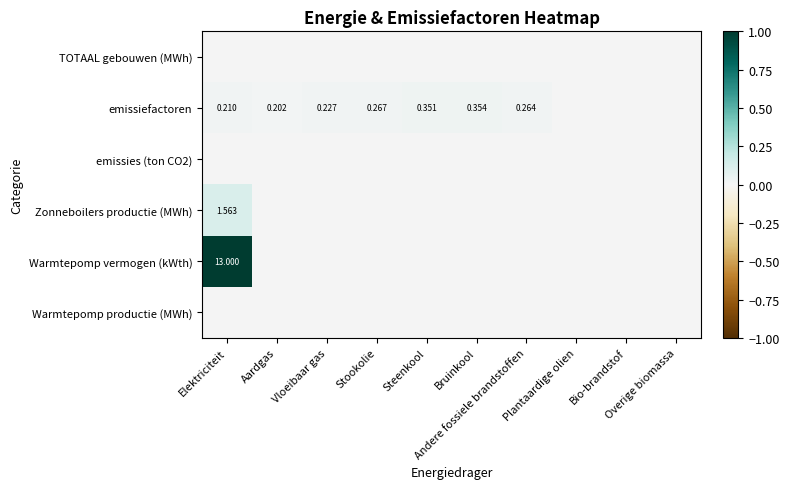

Which has a higher value, Vloeibaar gas or Overige biomassa?

Vloeibaar gas